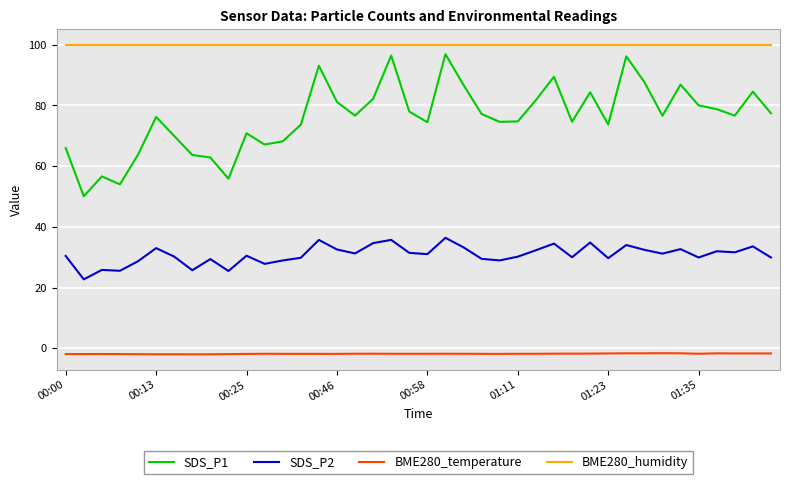

Rank the series by their average value, from lowest to highest.

BME280_temperature, SDS_P2, SDS_P1, BME280_humidity